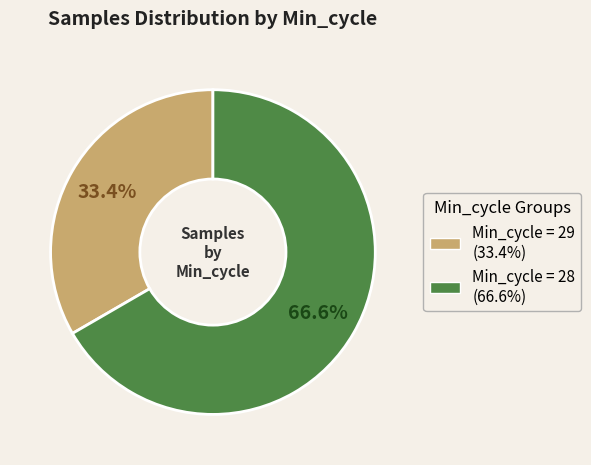

Is there any slice that represents more than half of the pie?

Yes